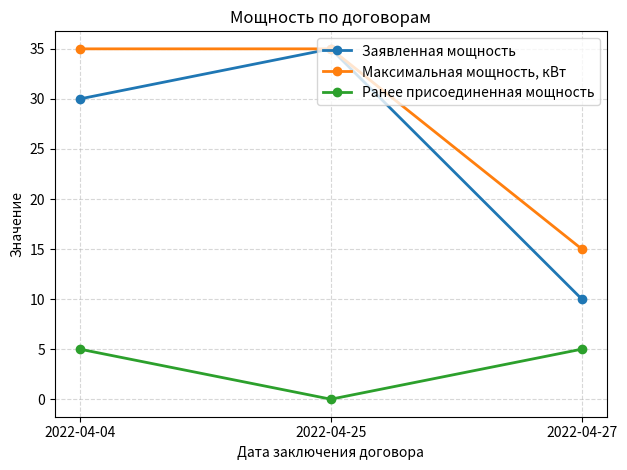

What is the value of the Заявленная мощность point at the 3rd from the left?

10